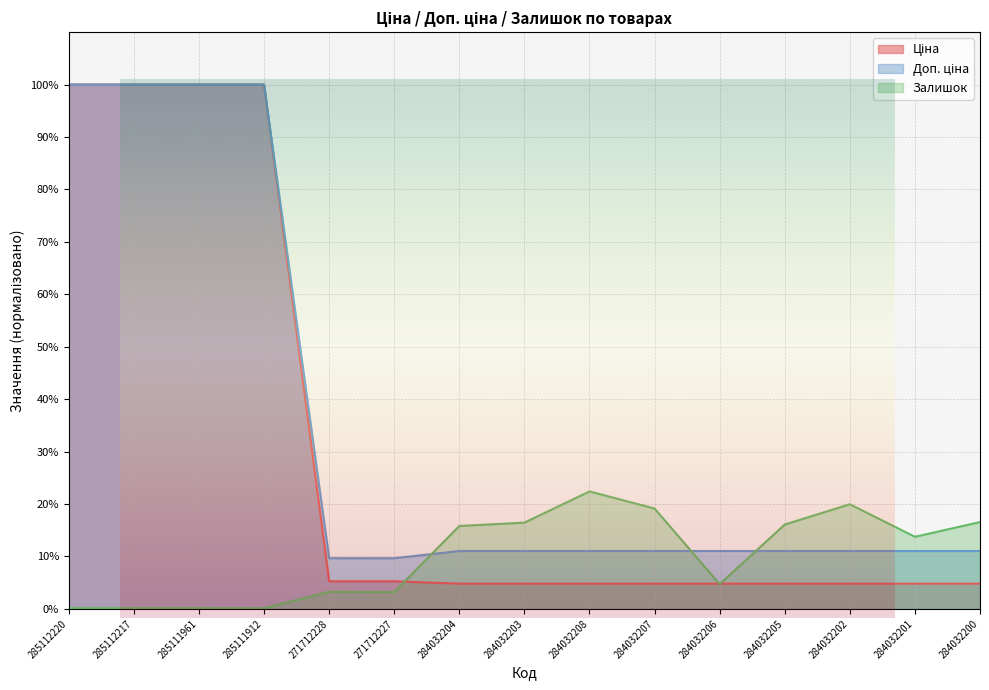

How many times do Ціна and Залишок cross each other?

3